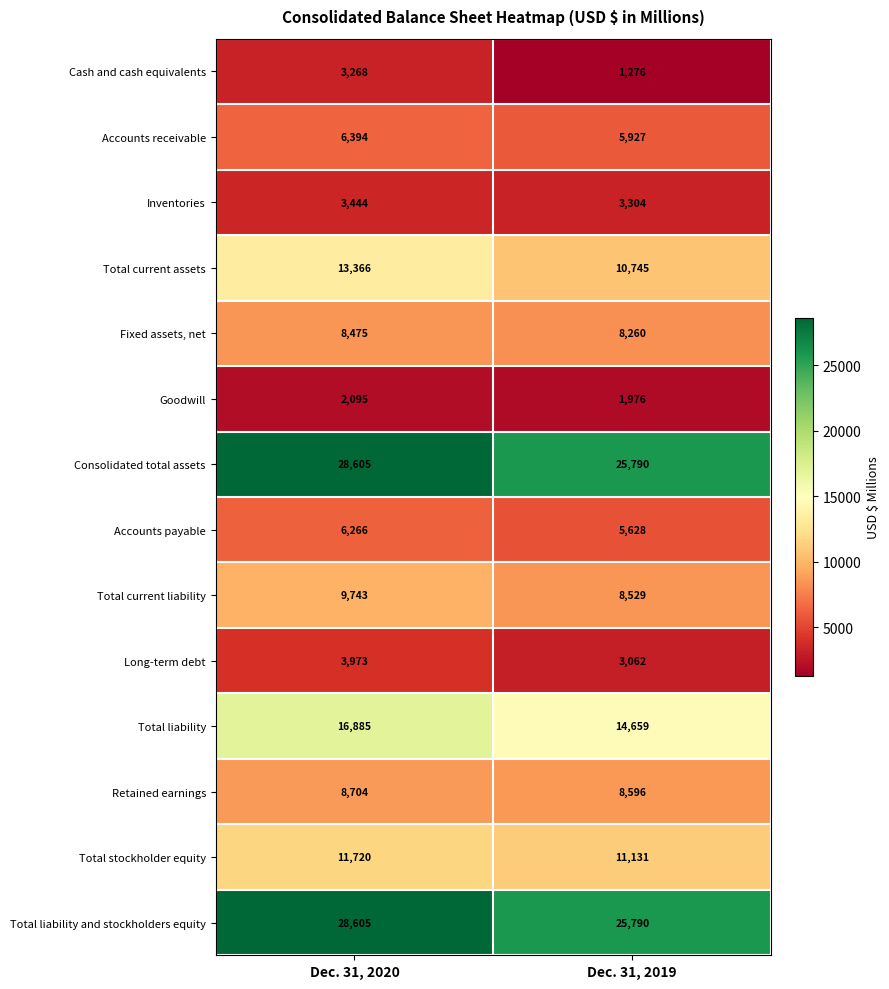

What is the difference between the highest and lowest values at Dec. 31, 2020?

26510